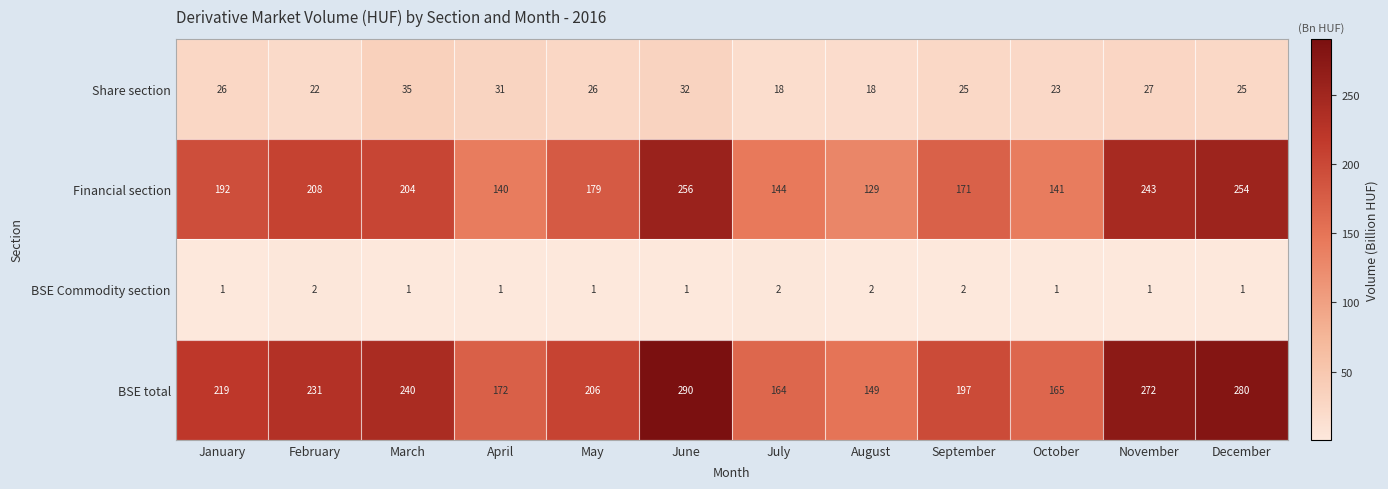

What is the highest value of the Financial section series?

256